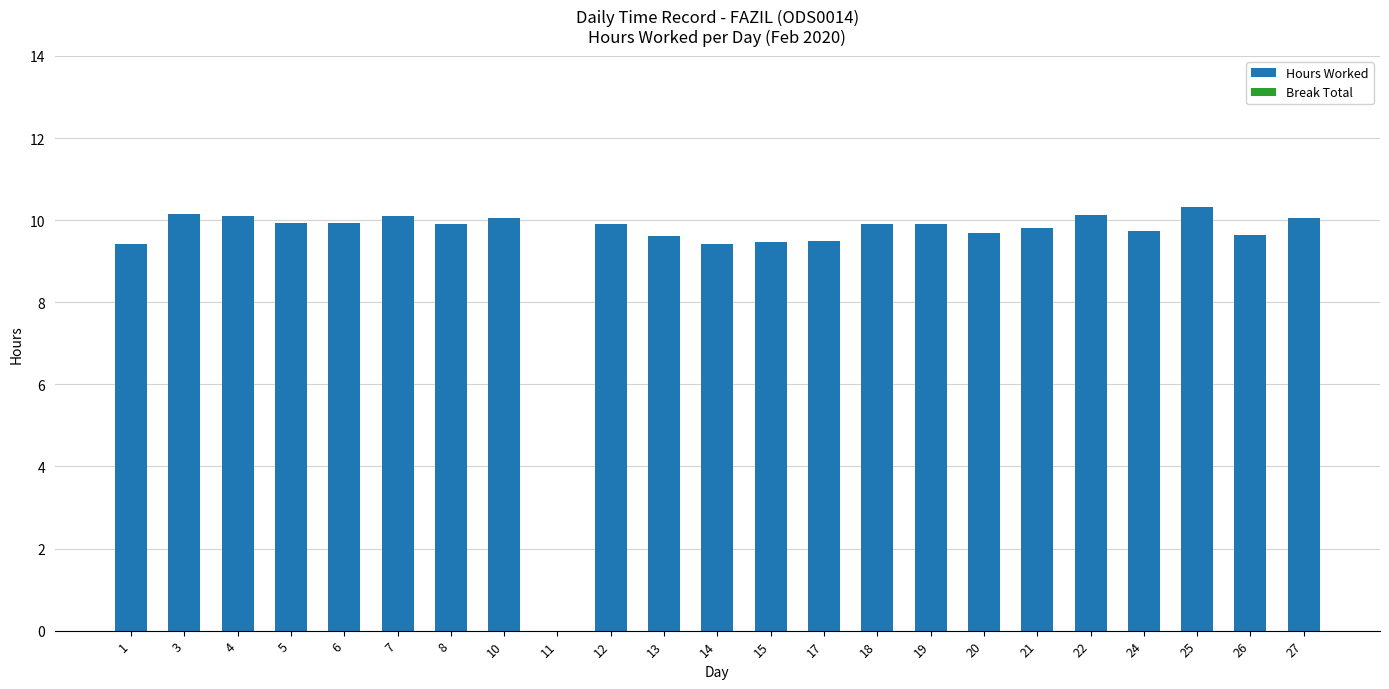

What is the greatest value displayed?

10.3